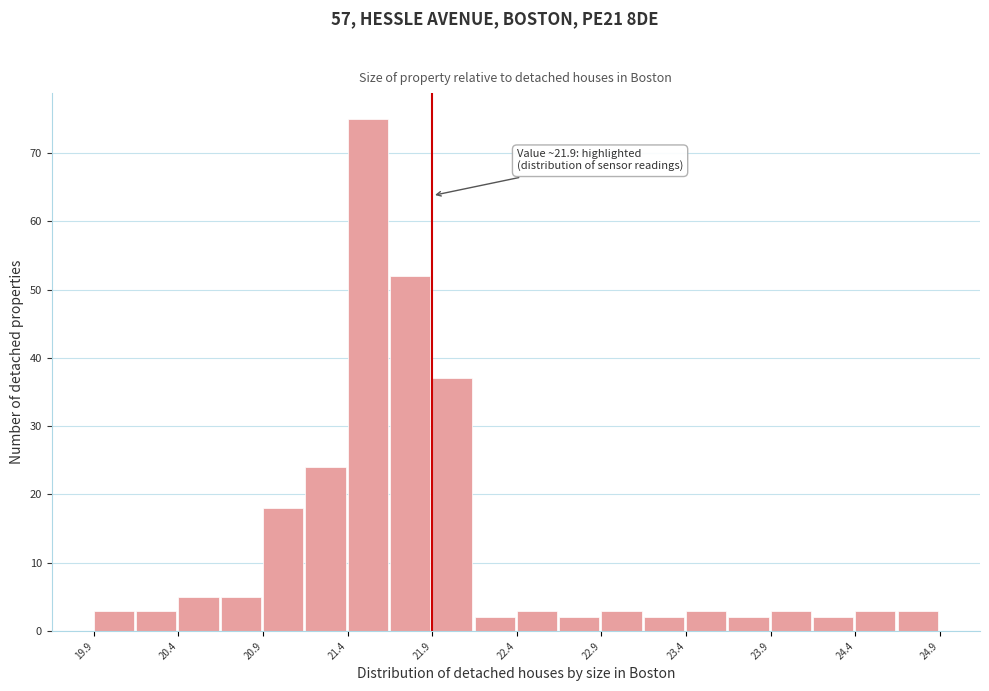

Which range on the x-axis has the tallest bar?

21.40 to 21.65